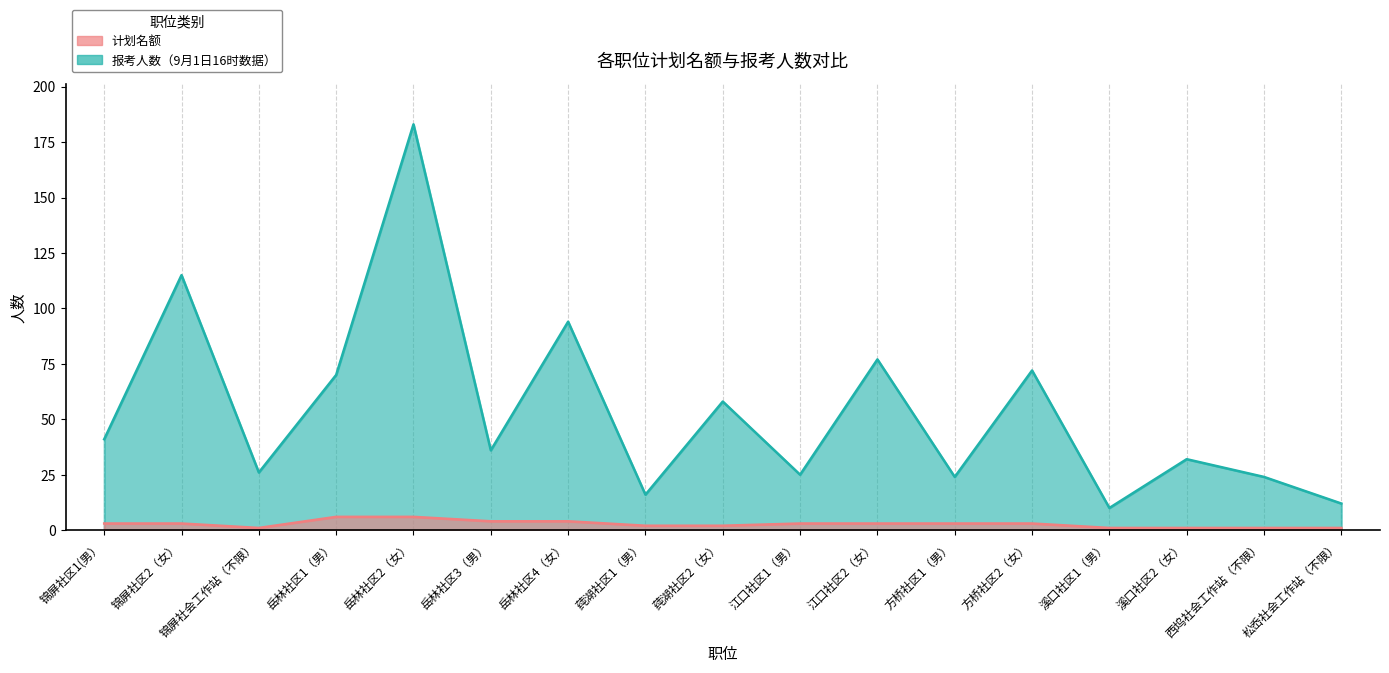

True or false: 报考人数（9月1日16时数据） and 计划名额 cross at least once.

False